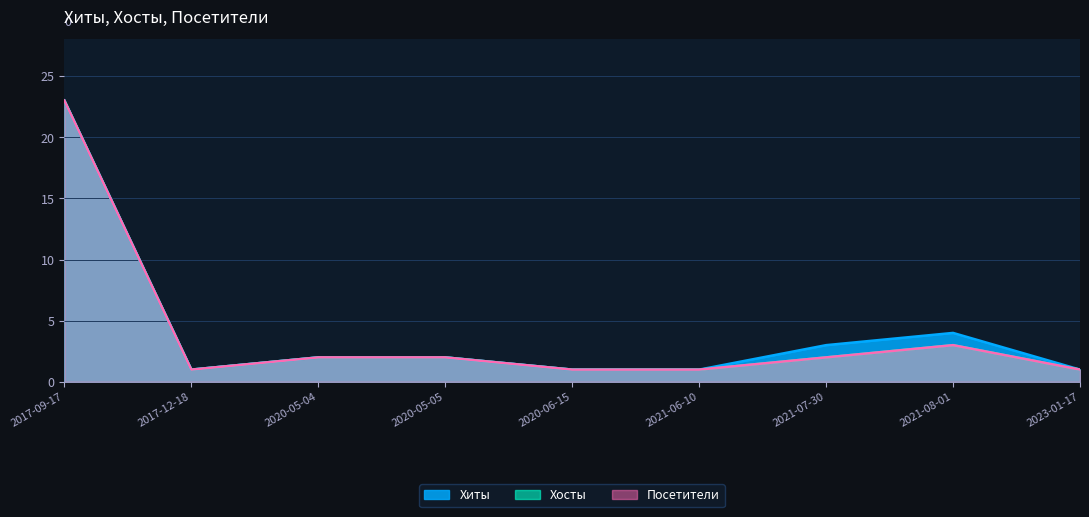

True or false: Хиты and Хосты intersect in this chart.

False